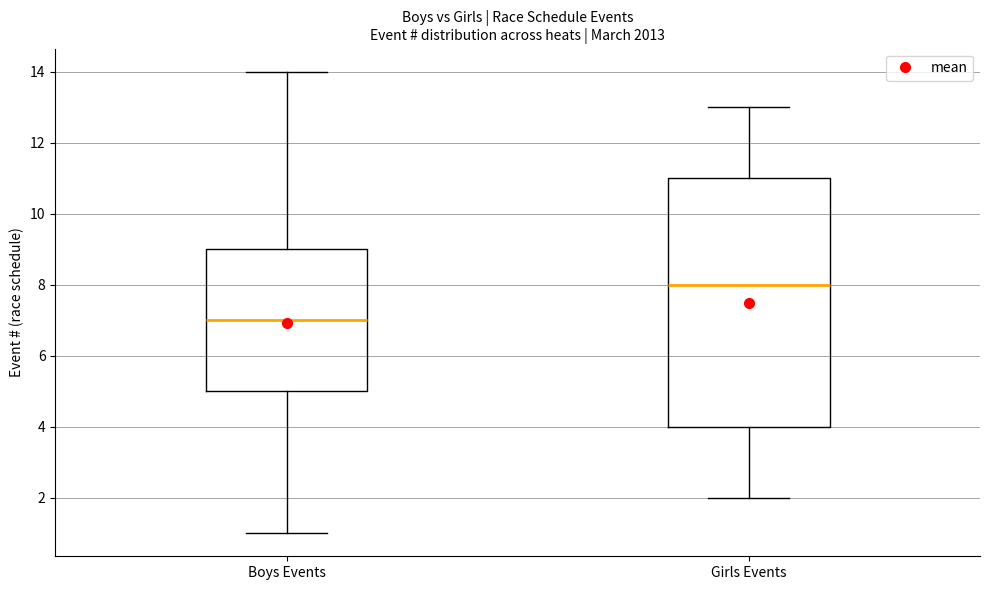

Where does the median line of the box for Girls Events sit on the y-axis? The values are not printed on the chart, so give them approximately, as read against the axis.

8